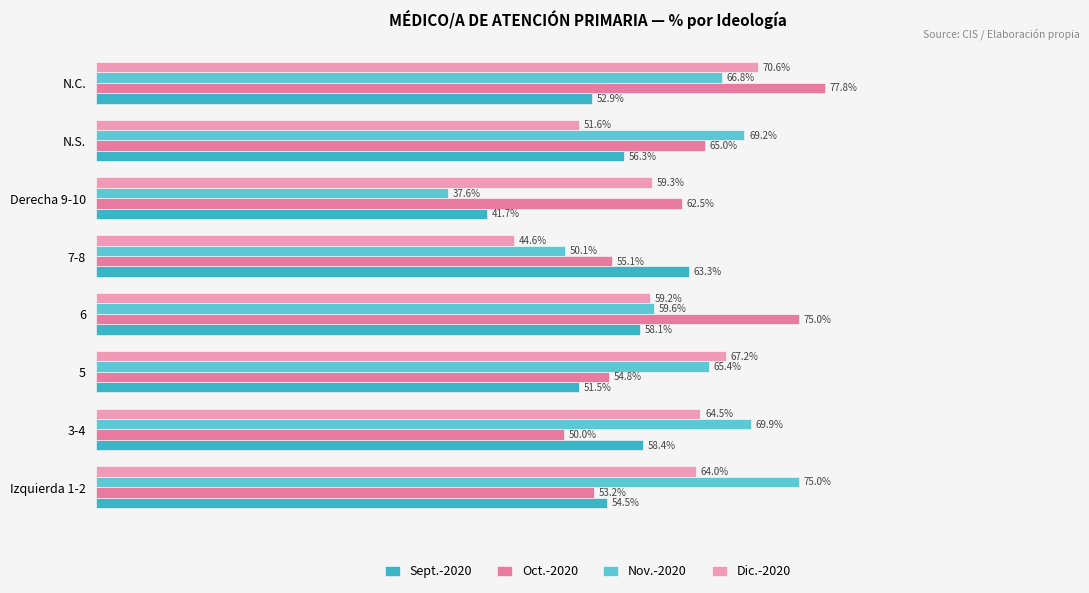

Rank the categories by Nov.-2020 value from lowest to highest.

Derecha 9-10, 7-8, 6, 5, N.C., N.S., 3-4, Izquierda 1-2